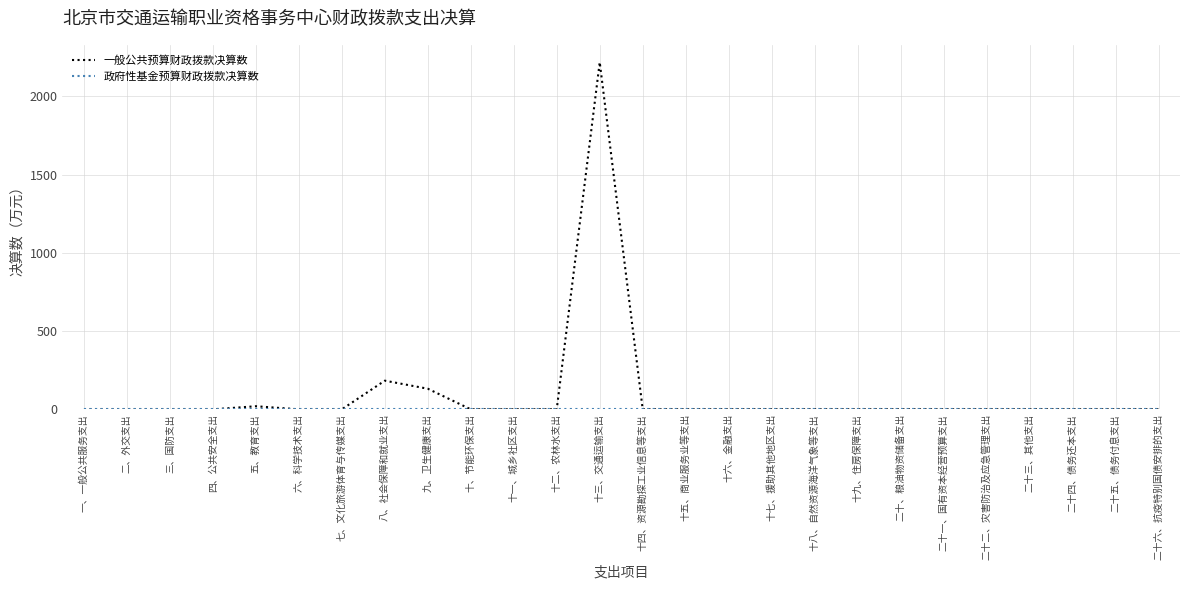

How many lines are shown in the chart?

2